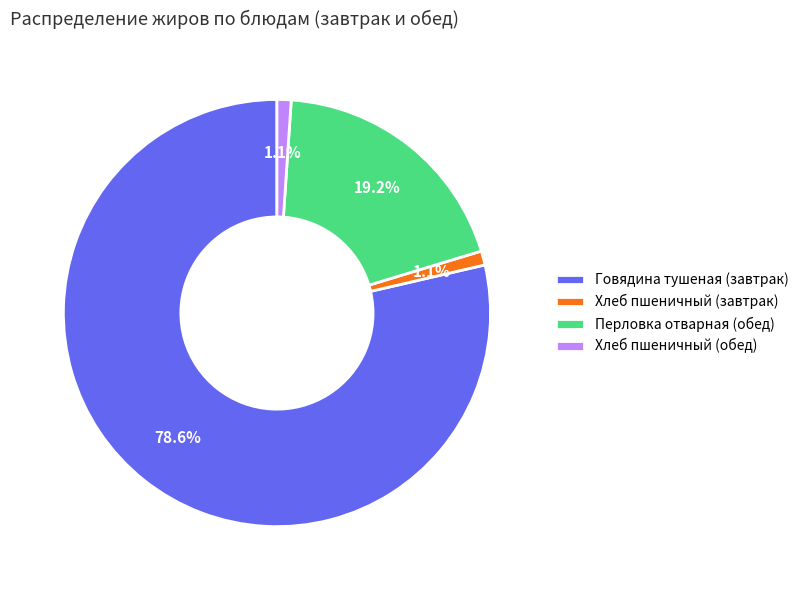

What percentage is the Перловка отварная (обед) slice, to the nearest percent?

19%